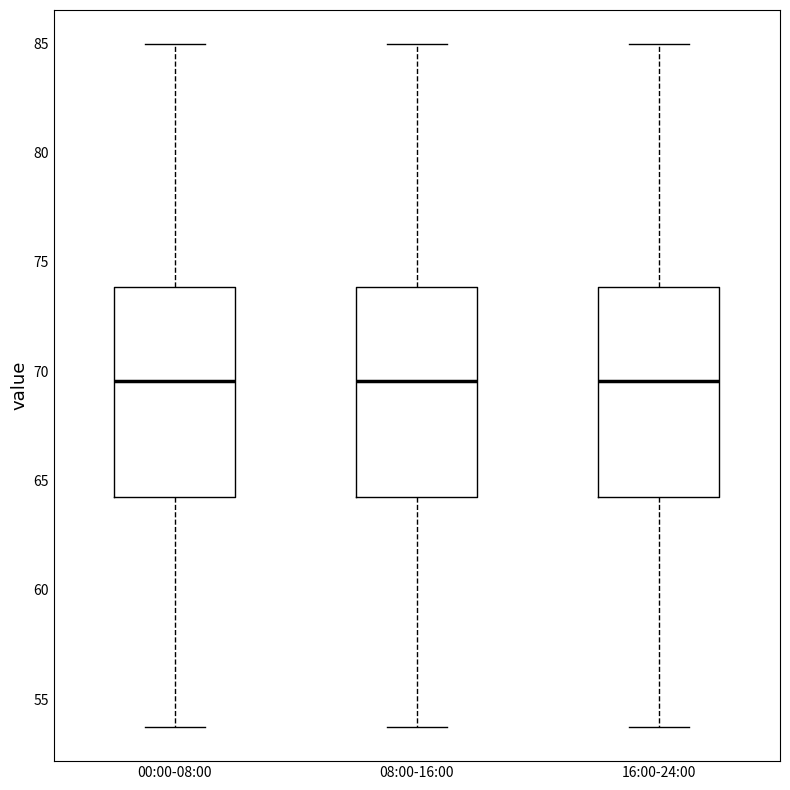

Where does the median line of the box for 16:00-24:00 sit on the y-axis? The values are not printed on the chart, so give them approximately, as read against the axis.

69.5